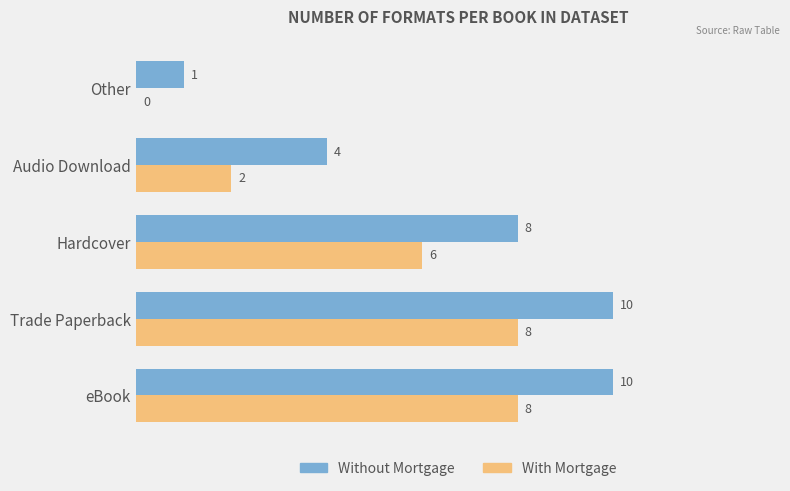

What is the sum of the With Mortgage values at Trade Paperback and Hardcover?

14